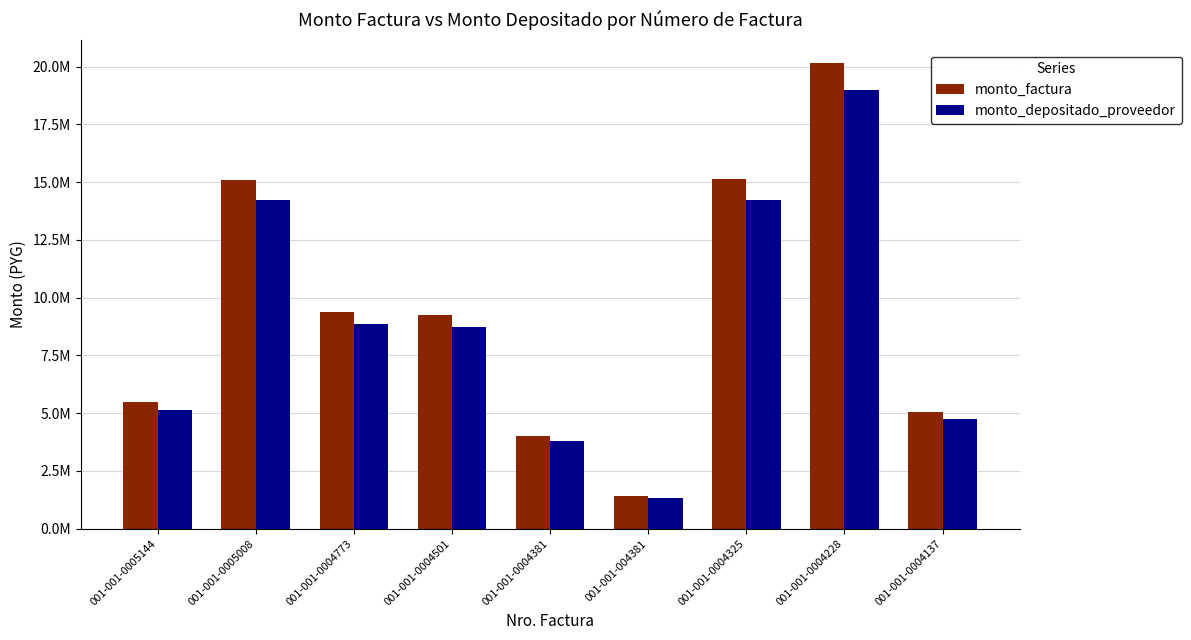

Is the value of monto_depositado_proveedor at 001-001-004381 greater than the value of monto_factura at 001-001-0004773?

No